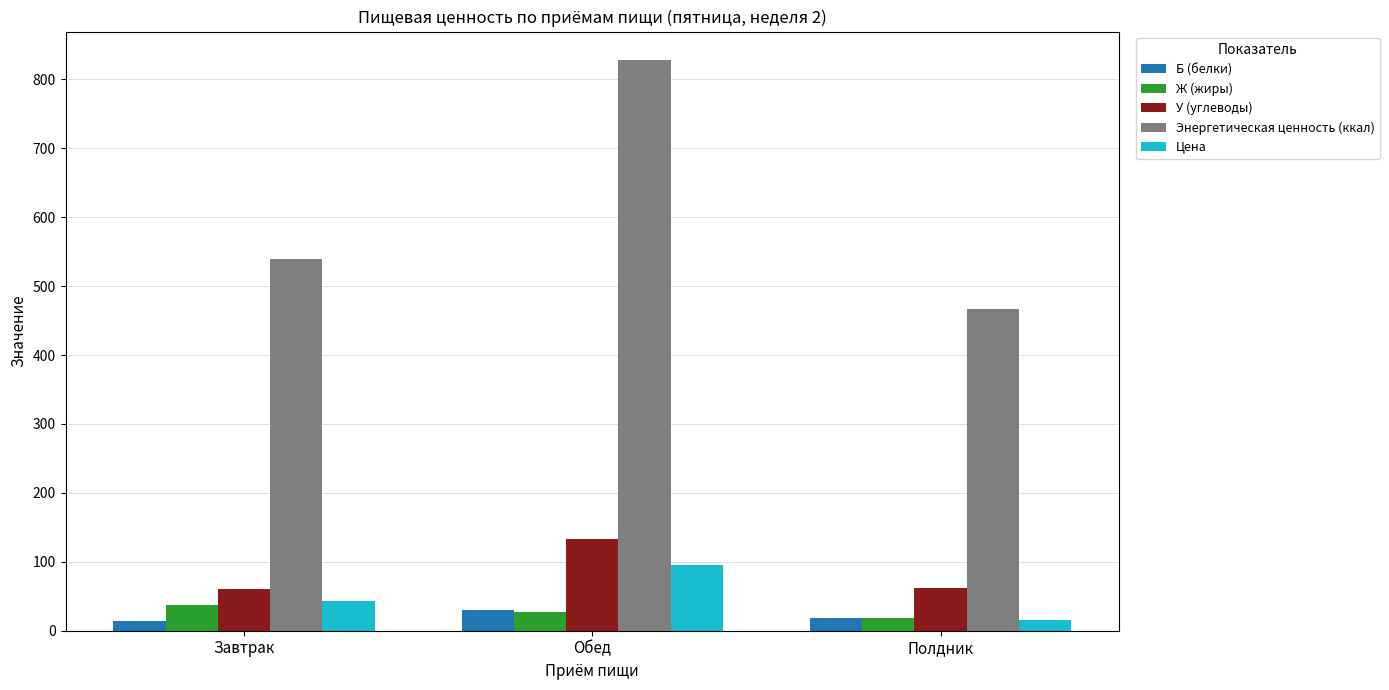

What is the greatest value displayed?

827.9